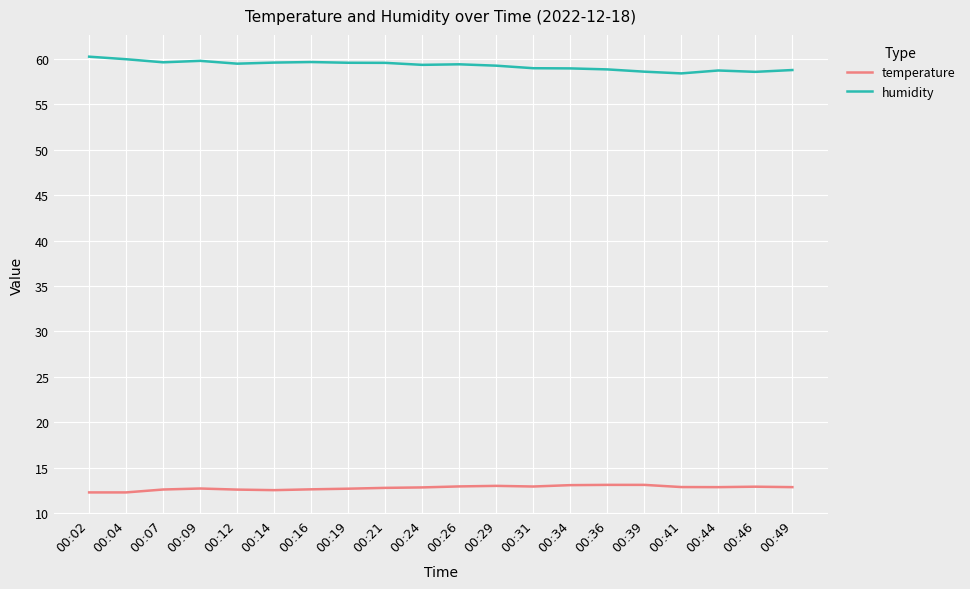

What are all the series names shown in the legend?

temperature, humidity